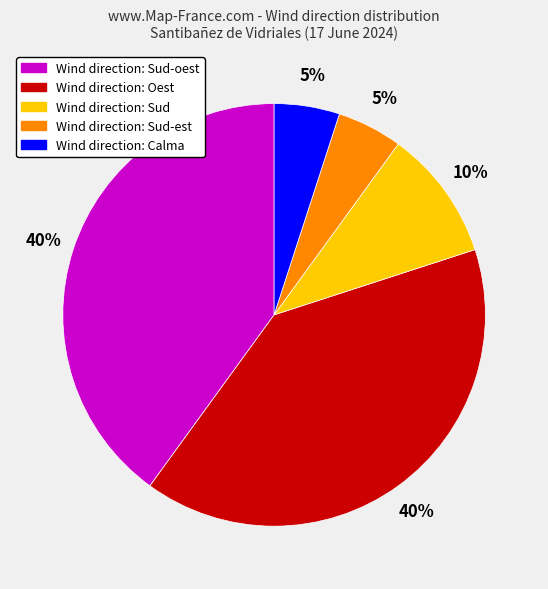

To the nearest percent, what is the average slice percentage?

20%